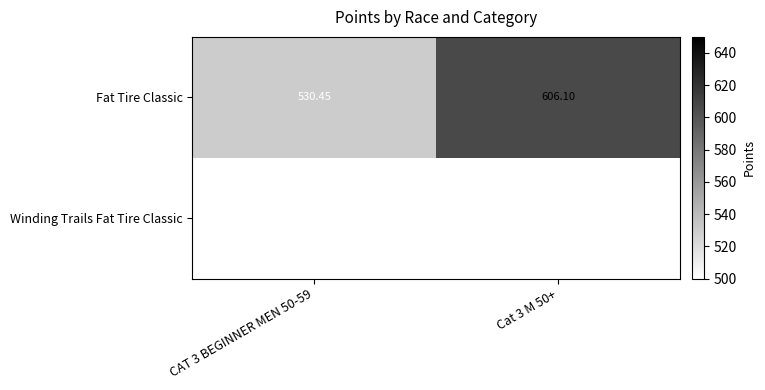

Between CAT 3 BEGINNER MEN 50-59 and Cat 3 M 50+, which is larger?

Cat 3 M 50+